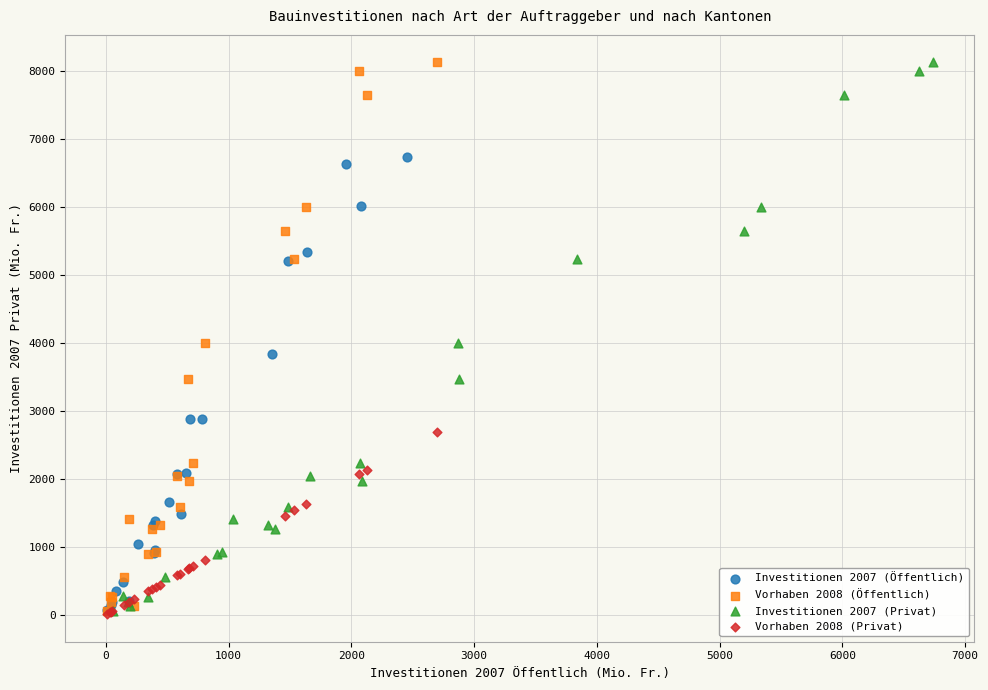

What are all the series names shown in the legend?

Investitionen 2007 (Öffentlich), Vorhaben 2008 (Öffentlich), Investitionen 2007 (Privat), Vorhaben 2008 (Privat)